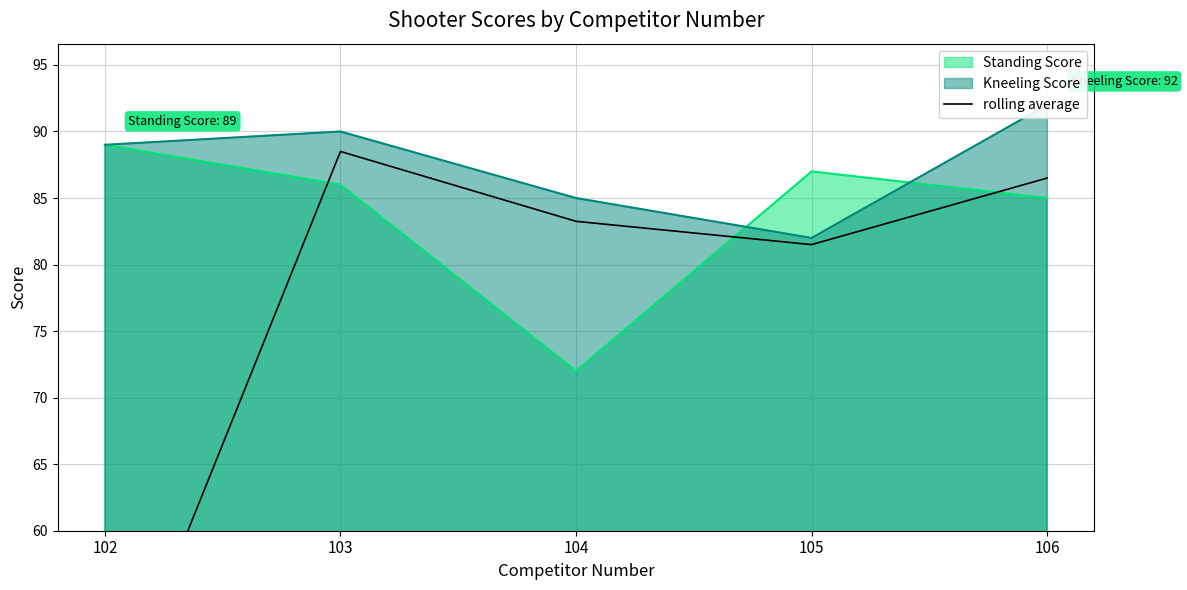

At which label is Standing Score closest to 80?

106